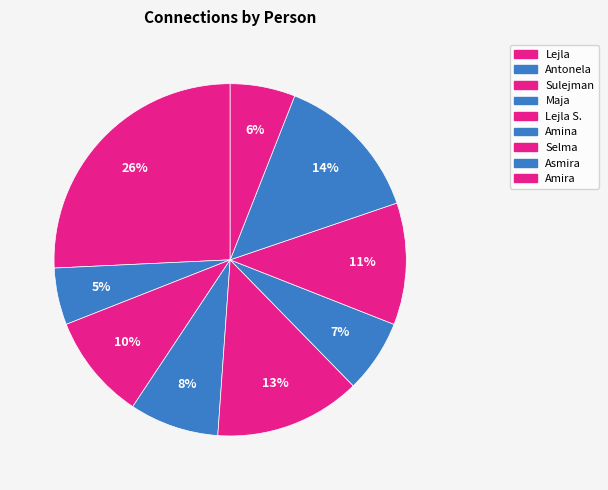

Is there any slice that represents more than half of the pie?

No